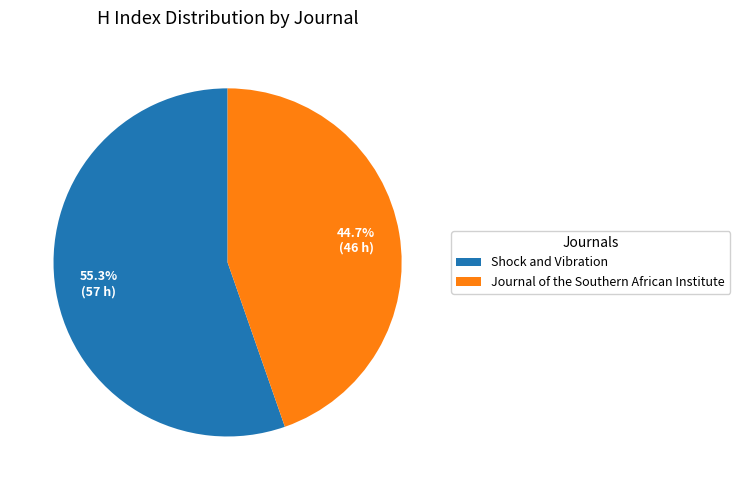

True or false: Shock and Vibration accounts for 64% of the total.

False